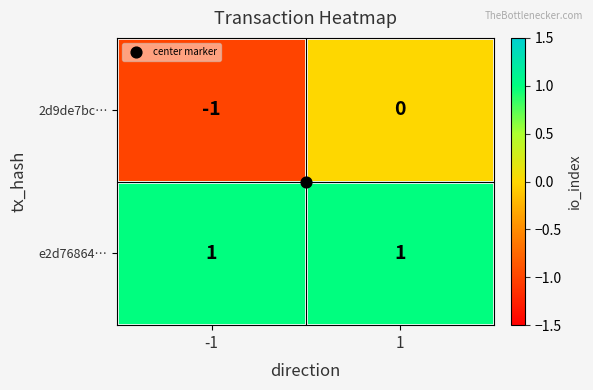

Rank the series by their average value, from highest to lowest.

e2d76864…, 2d9de7bc…